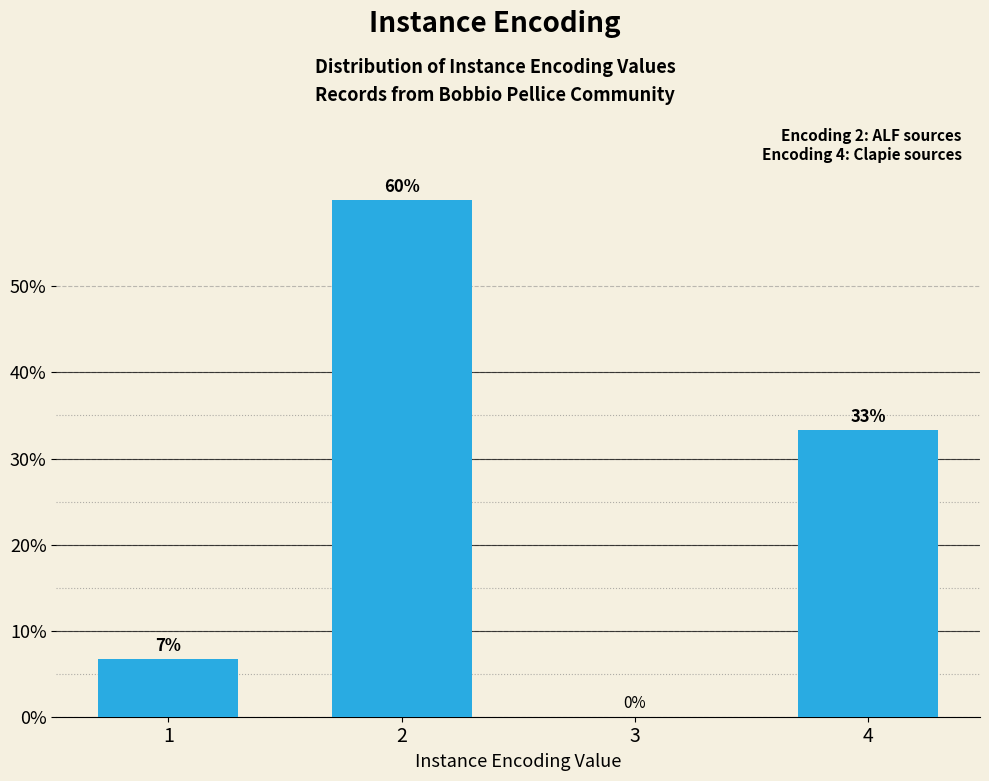

What is the greatest value displayed?

60.0